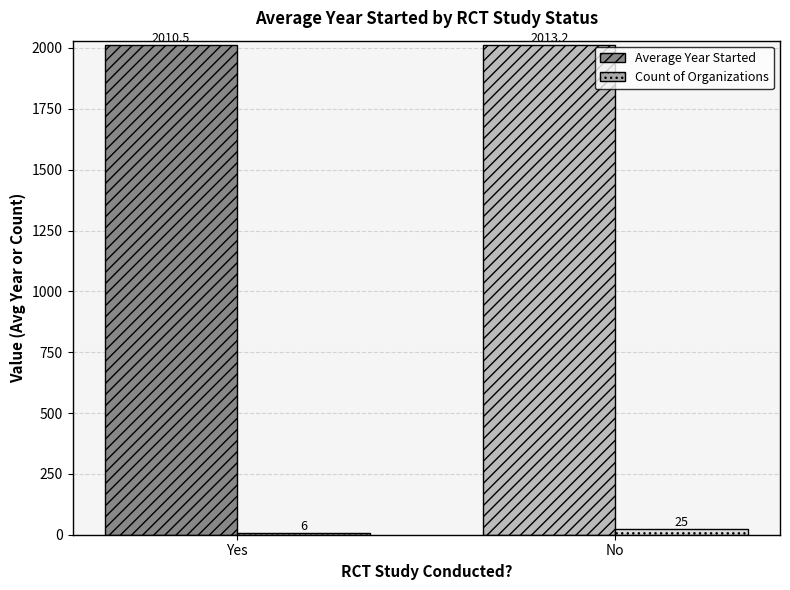

Reading right to left, list all the values displayed in this chart.

Average Year Started: No=2013.2	Yes=2010.5
Count of Organizations: No=25.0	Yes=6.0